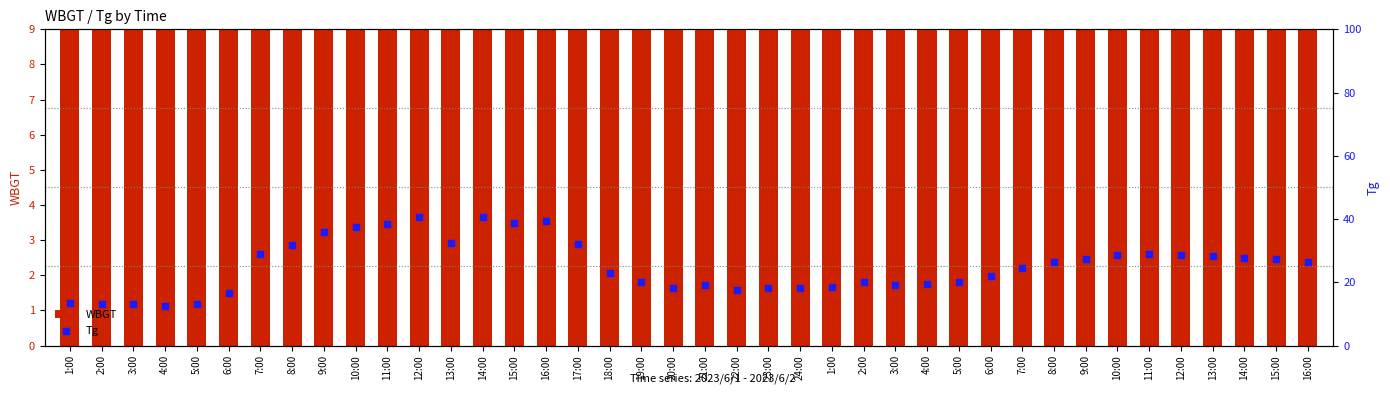

Is the value of Tg at 22:00 greater than the value of WBGT at 4:00?

Yes